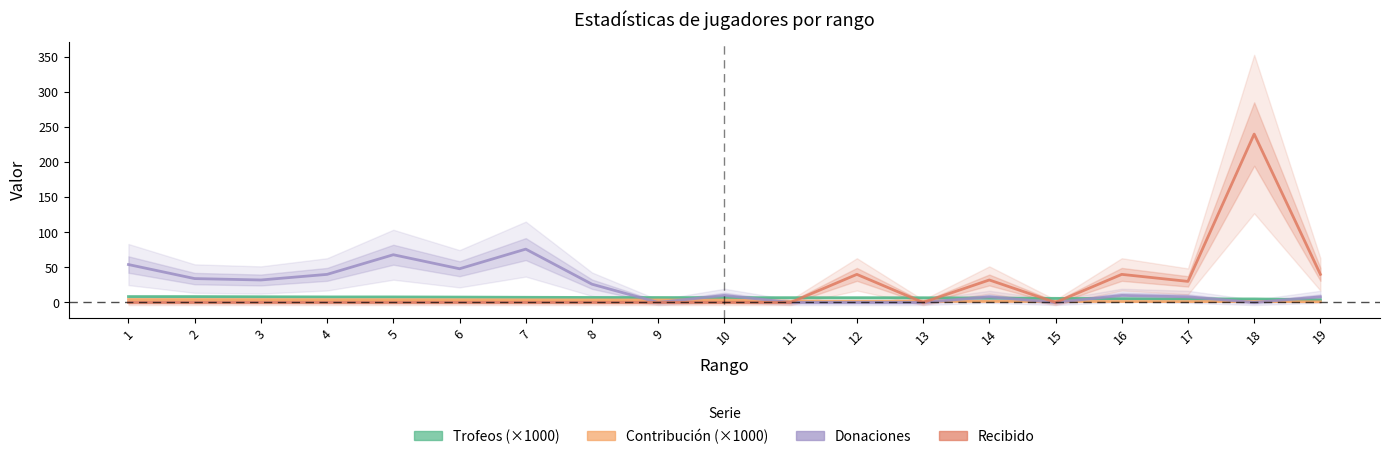

What is the difference between the maximum and minimum values in the Trofeos (×1000) series?

4.5